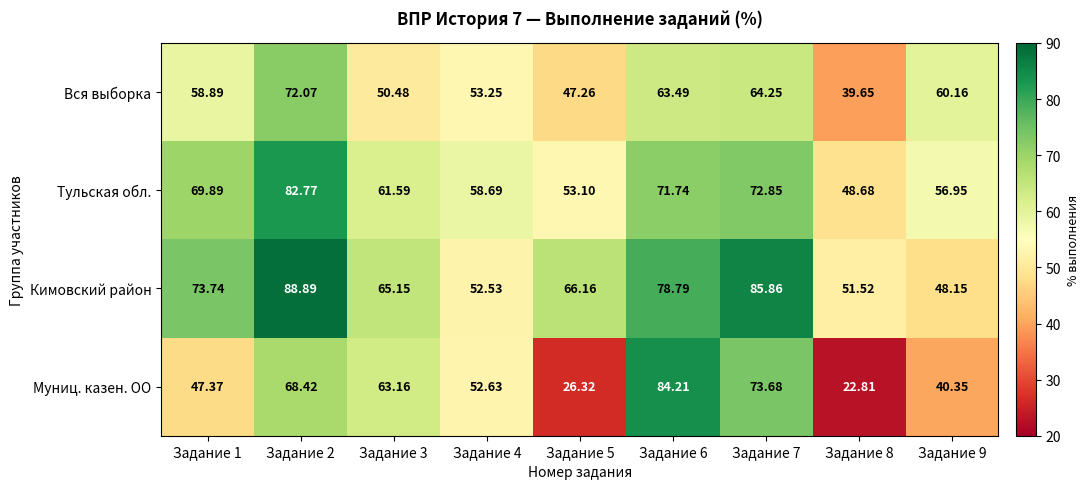

What is the difference between the highest and lowest values at Задание 9?

19.8